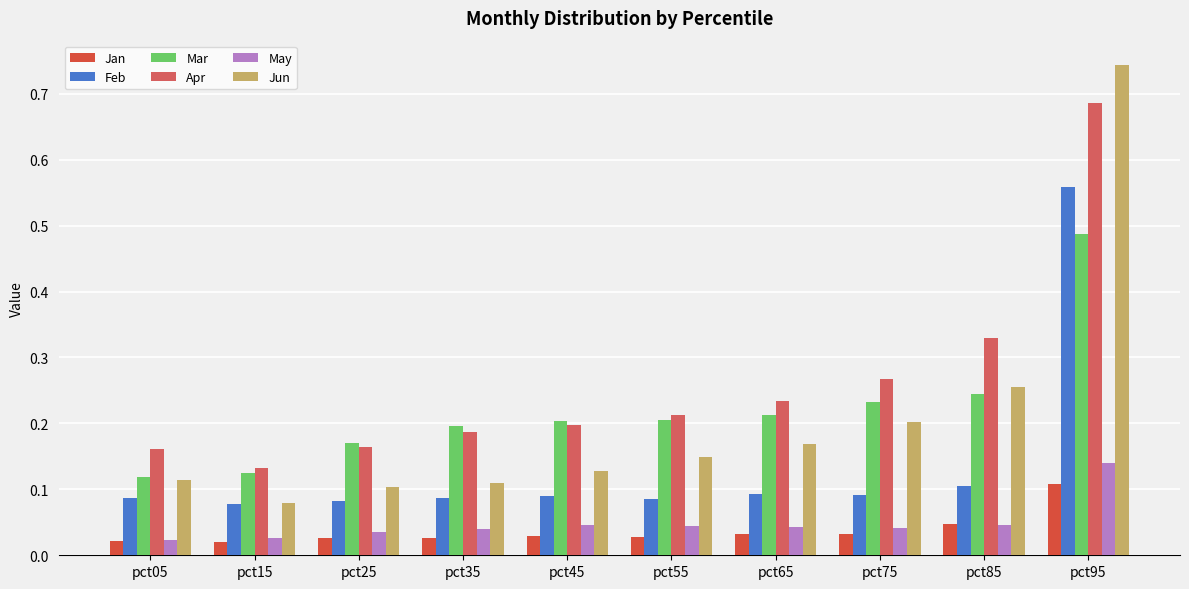

Between pct25 and pct55, which is larger?

pct55